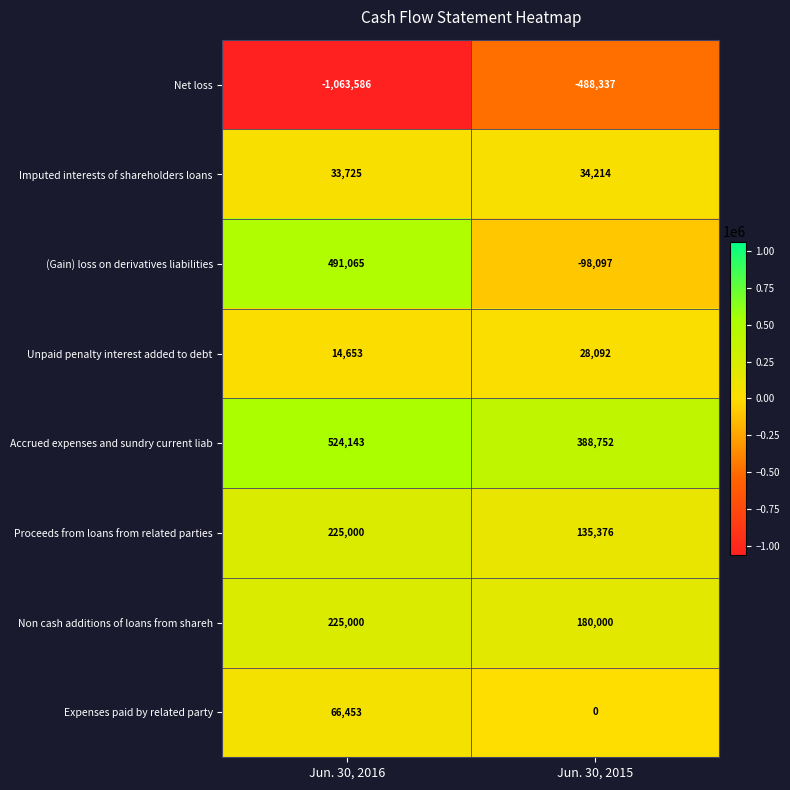

What is the difference between the Accrued expenses and sundry current liab values at Jun. 30, 2015 and Jun. 30, 2016?

135391